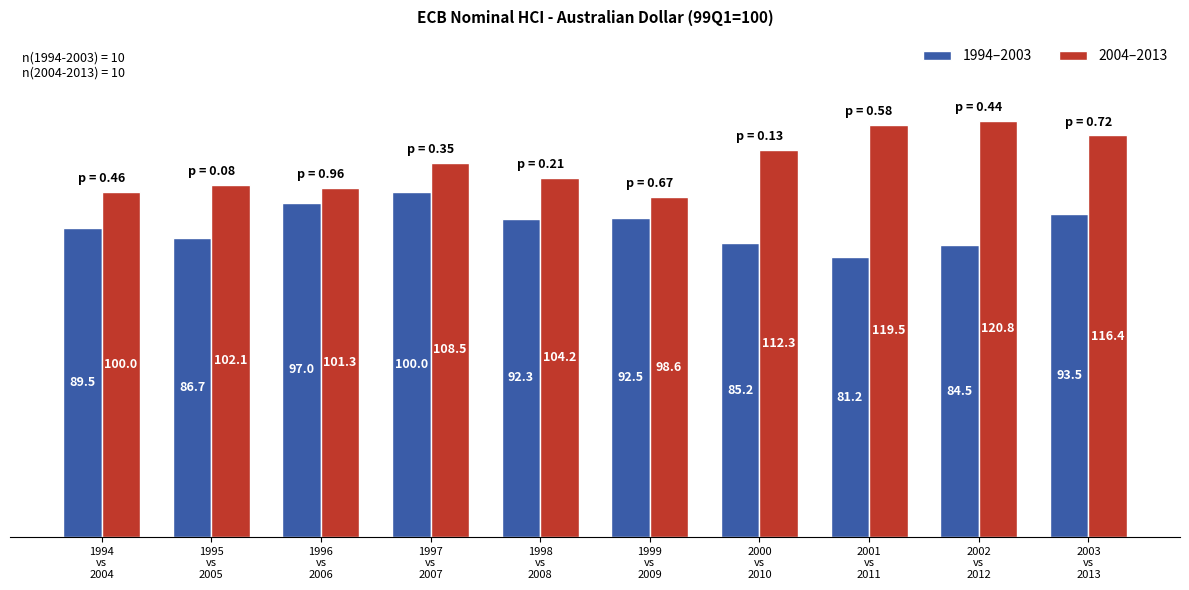

What is the maximum value shown in the chart?

120.8